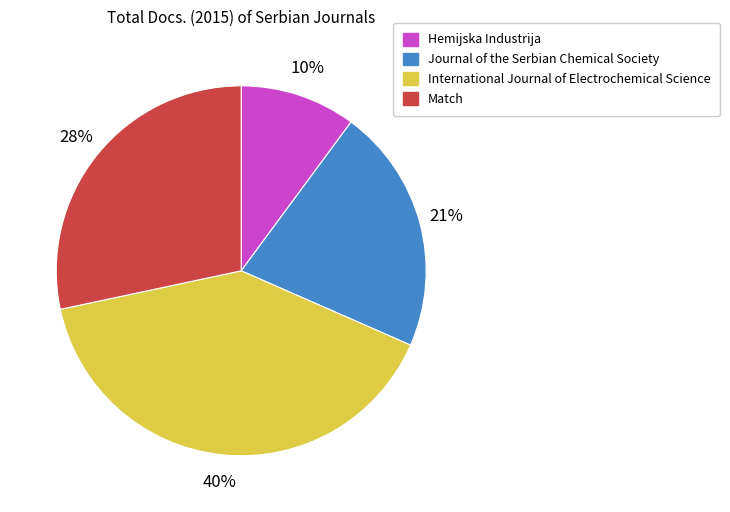

How many slices are in this pie chart?

4